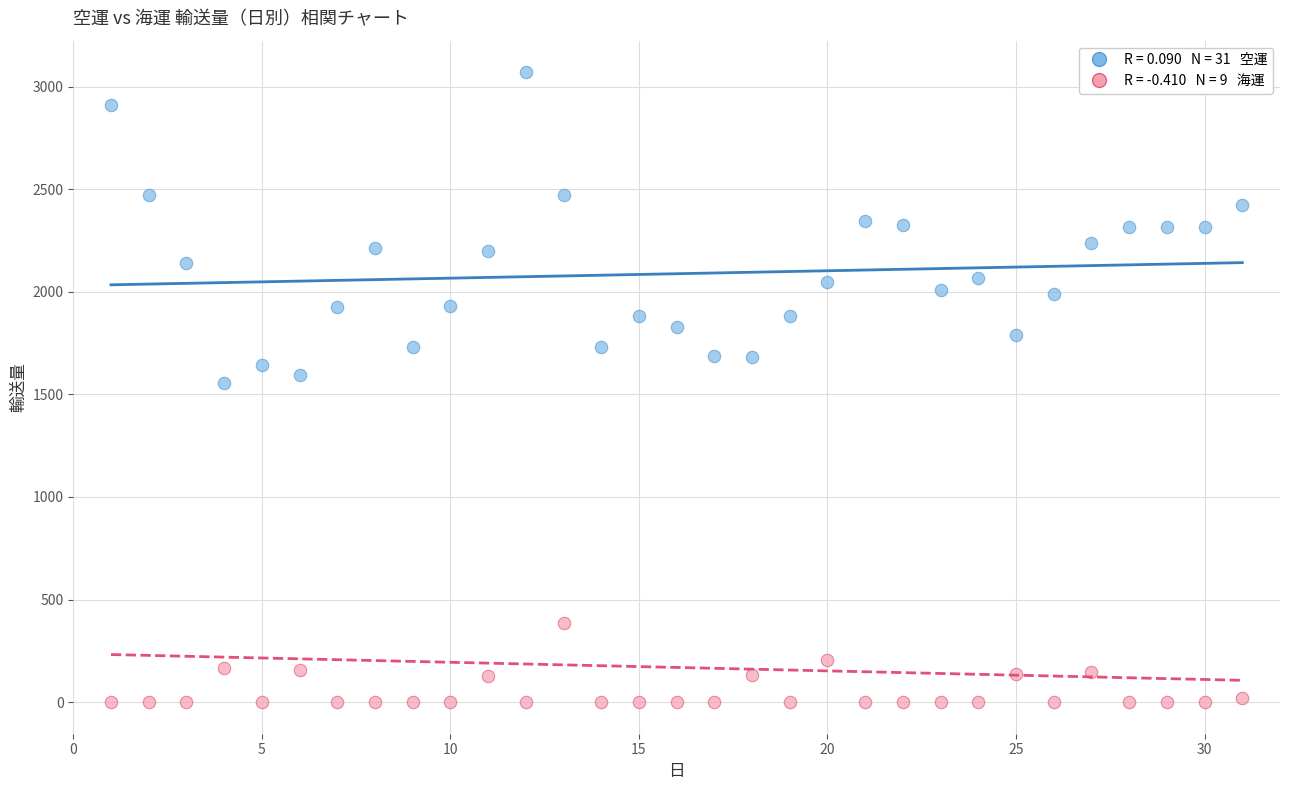

Across all data points, what is the range of Y values (max minus min)?

3070